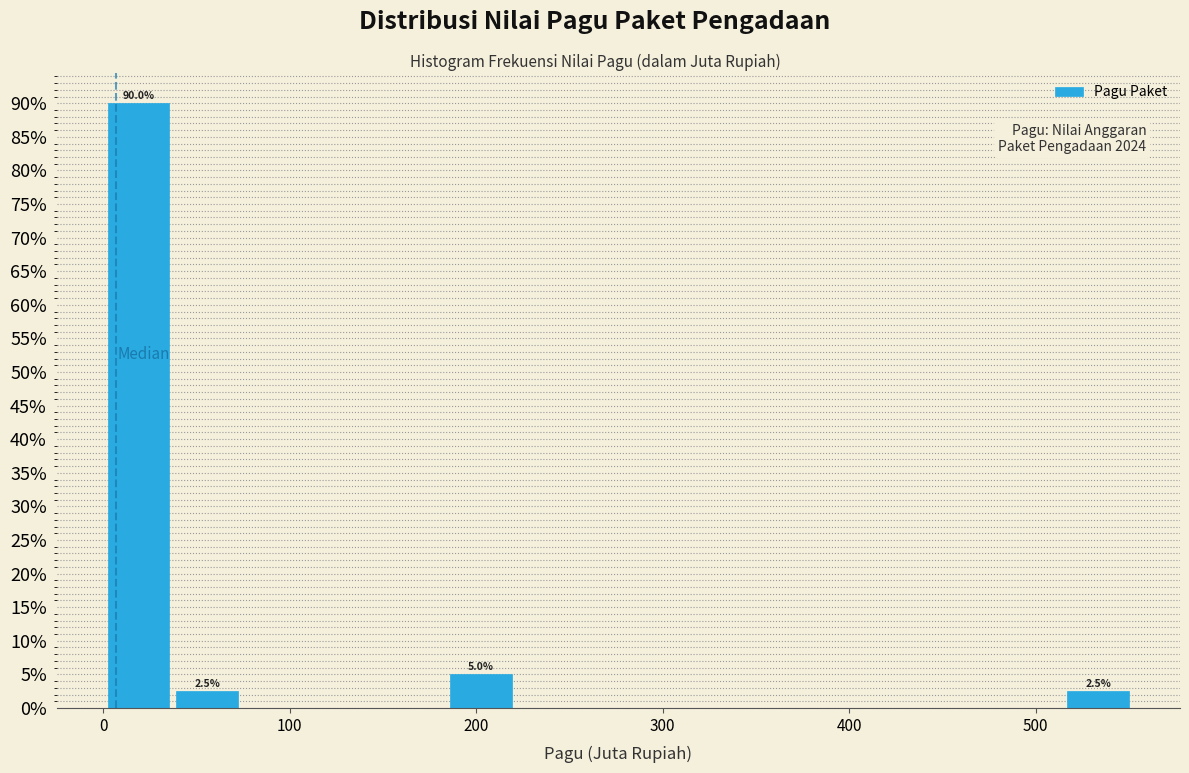

Read against the x-axis, roughly where is the centre of the tallest bar?

20